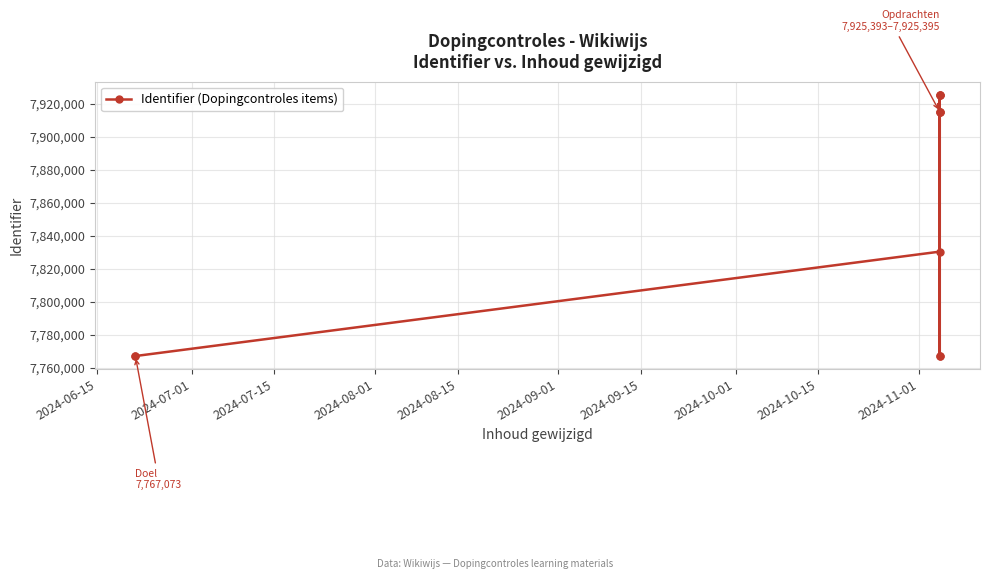

Does the chart display data point markers on the line(s)?

Yes